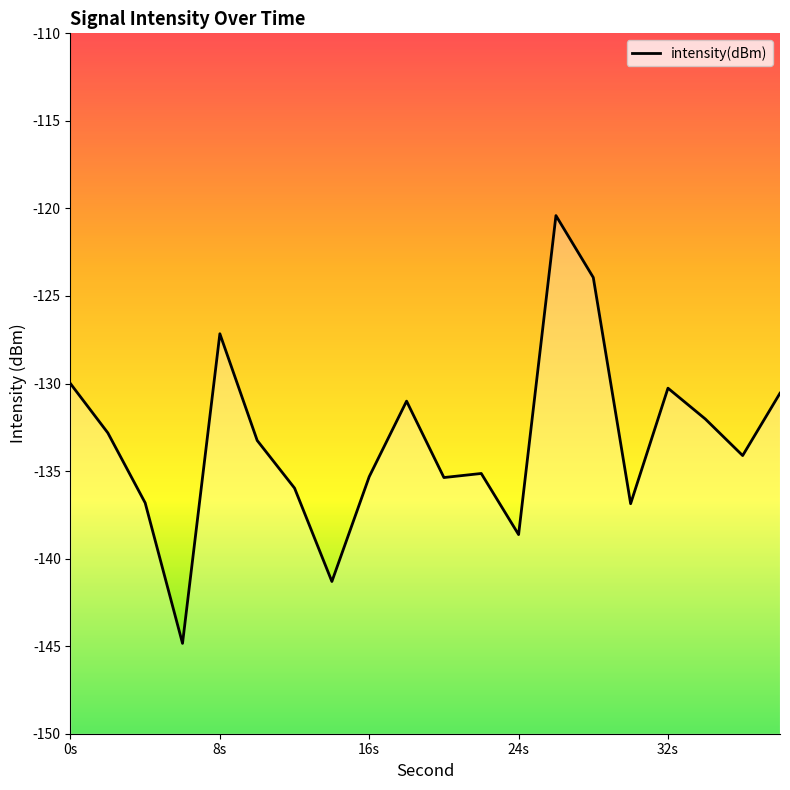

What is the greatest value displayed?

-120.4